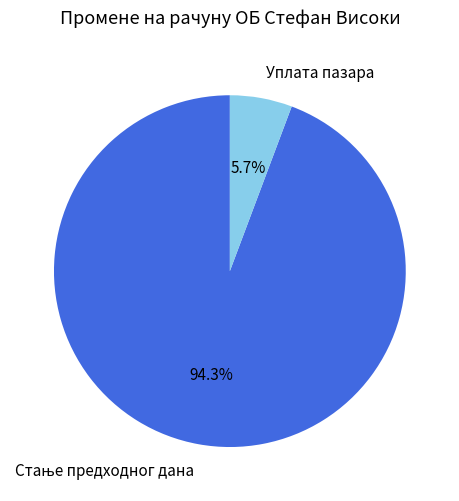

Is there any slice that represents more than half of the pie?

Yes